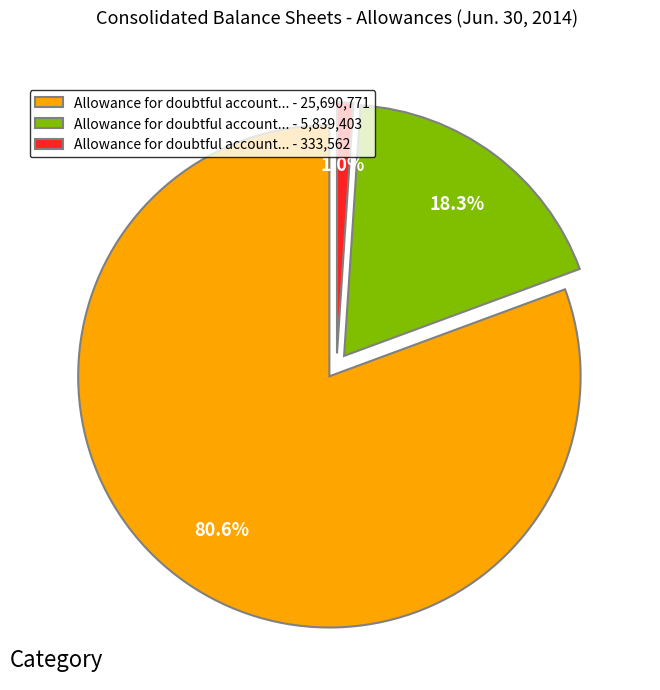

What is the majority slice?

Allowance for doubtful account... - 25,690,771